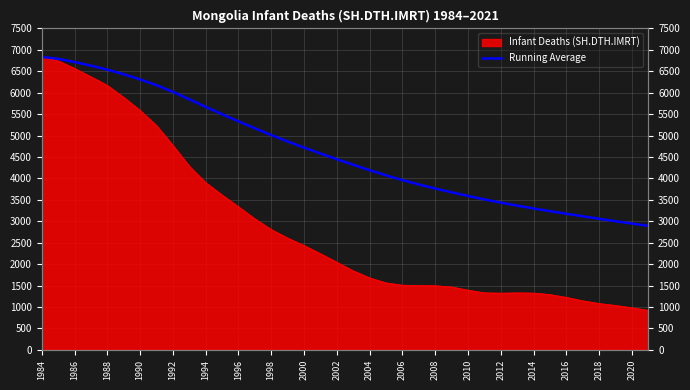

The value at 27 is 3509.9. True or false?

True